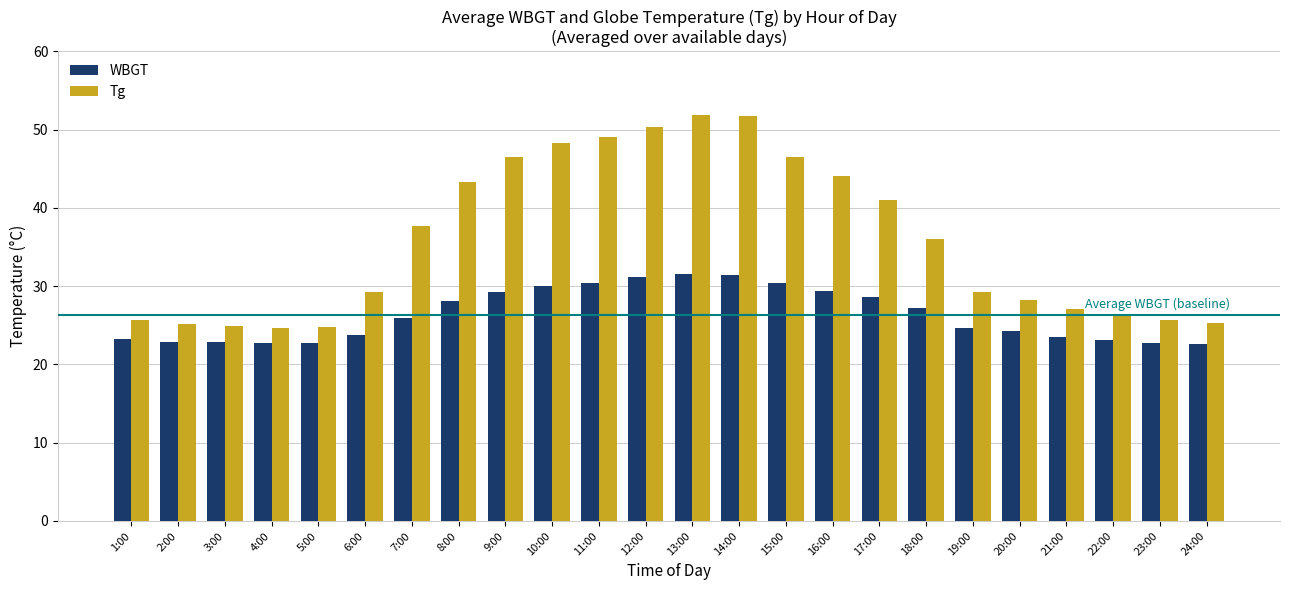

Are the bars grouped side by side (vs. stacked)?

Yes